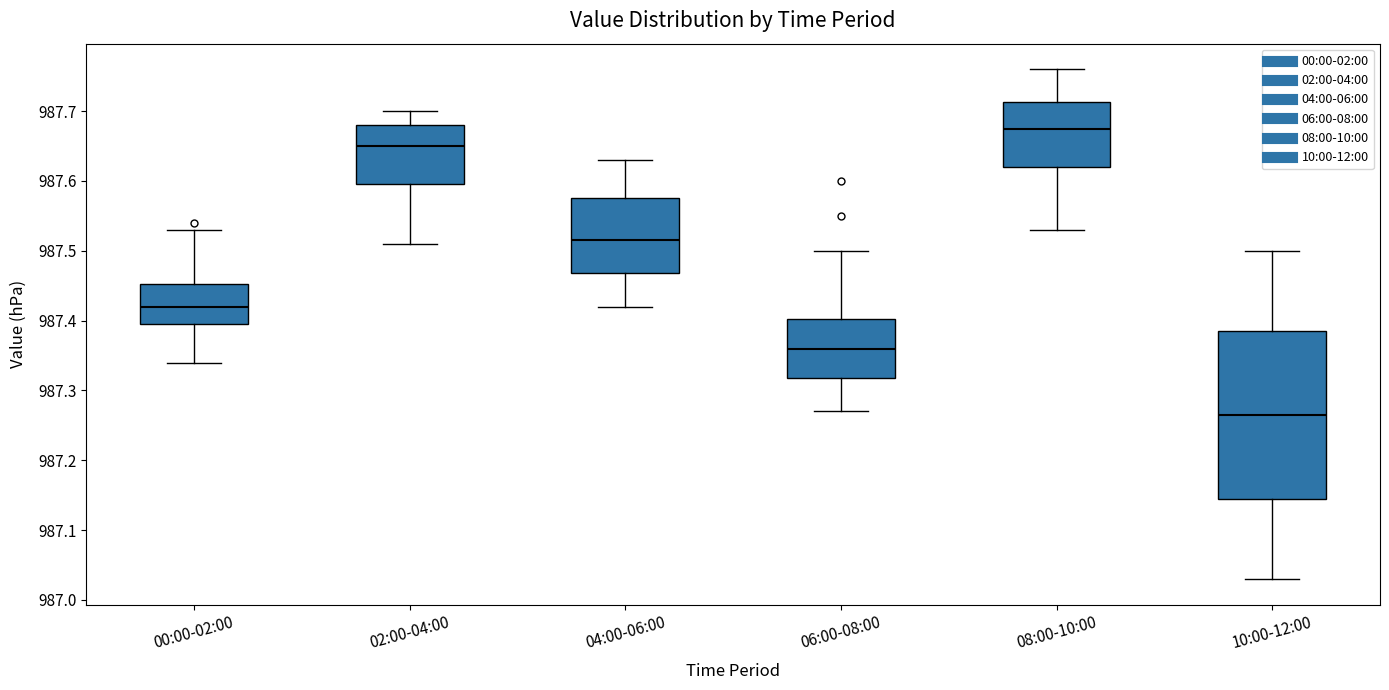

Which box is the tallest, from its lower edge to its upper edge?

10:00-12:00